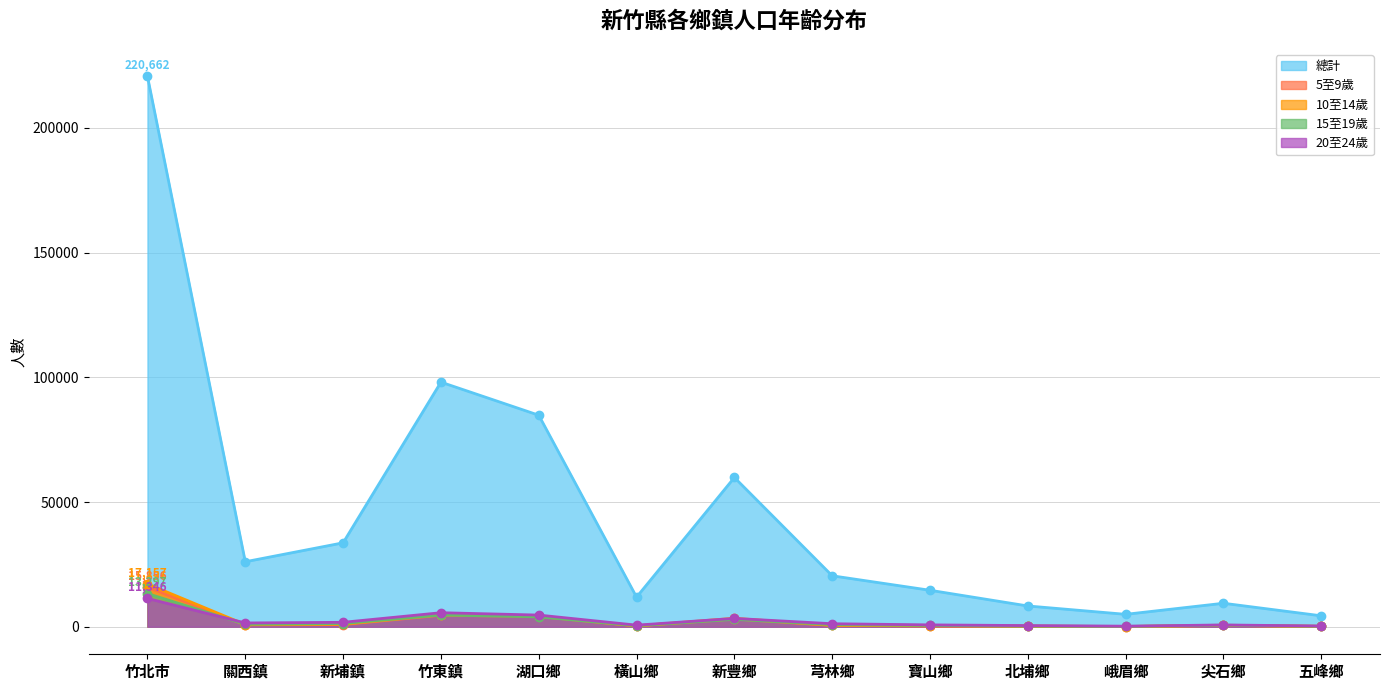

At which category does 總計 reach its first local valley?

關西鎮